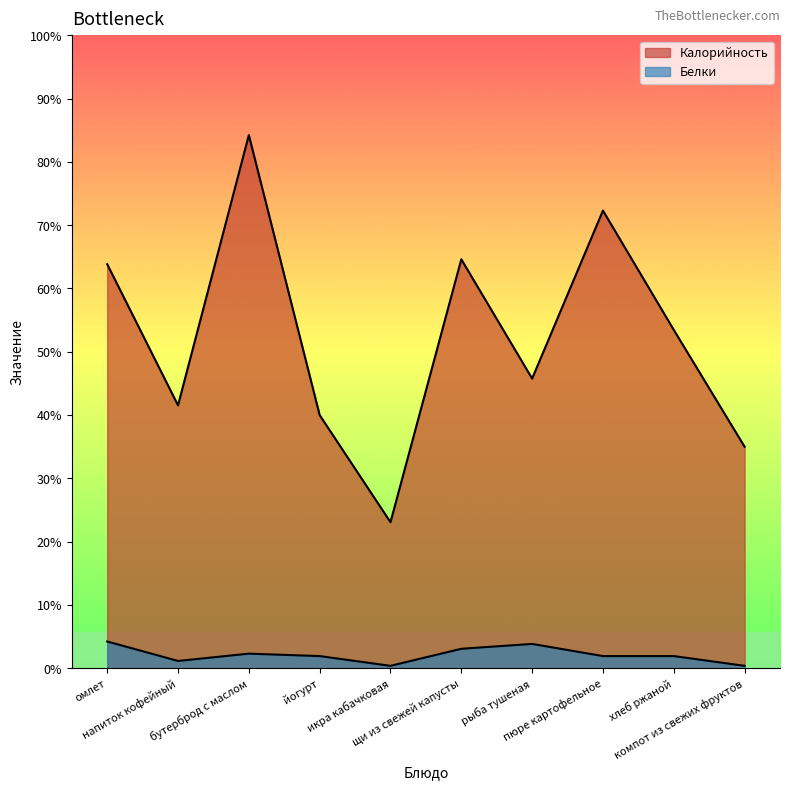

True or false: Калорийность and Белки intersect in this chart.

False